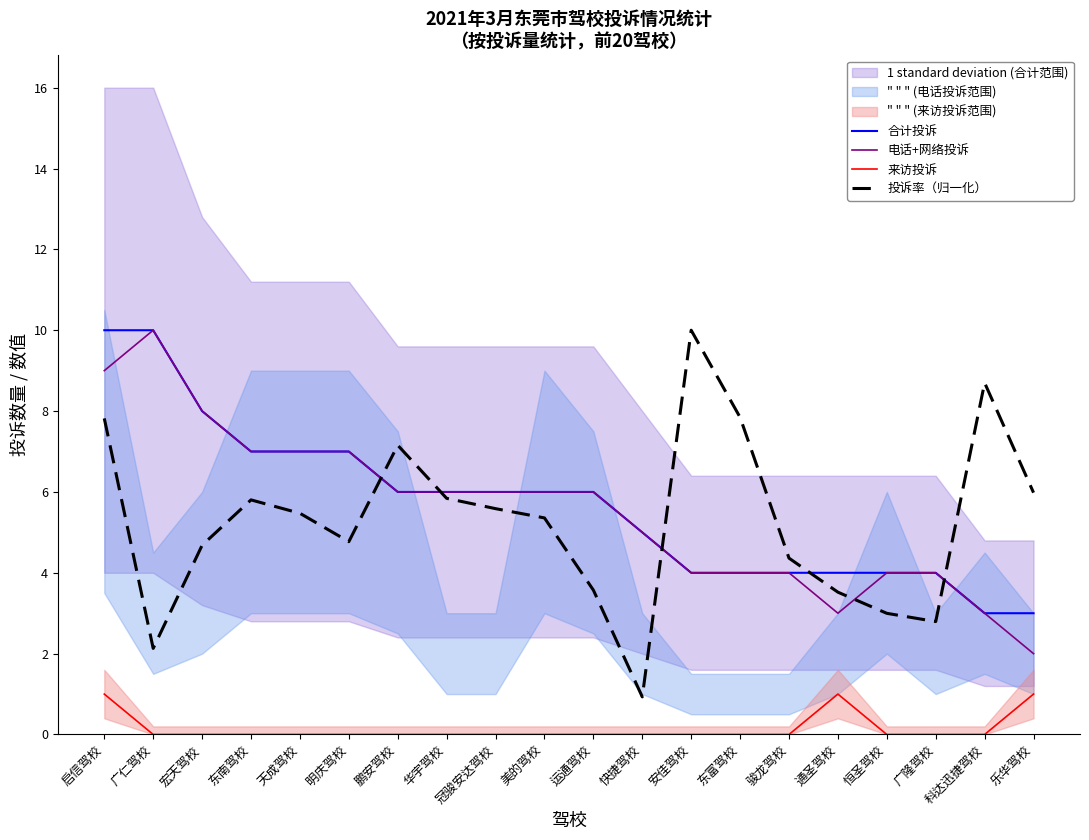

Which series has the widest spread of values?

投诉率（归一化）